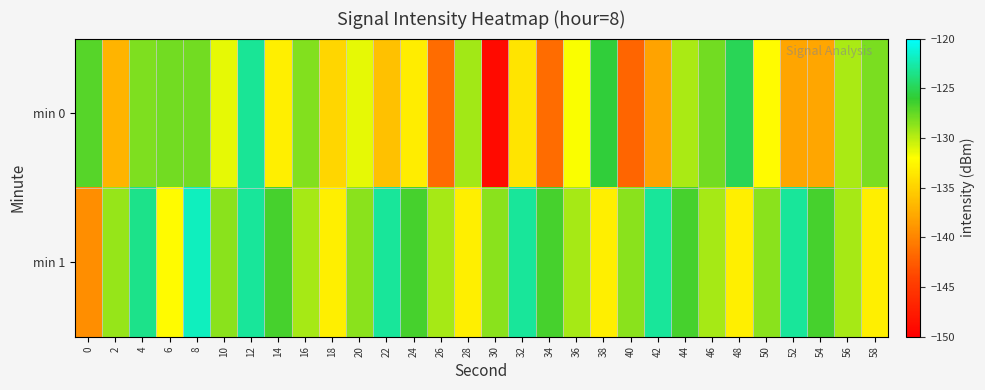

How many series are shown in this chart?

2